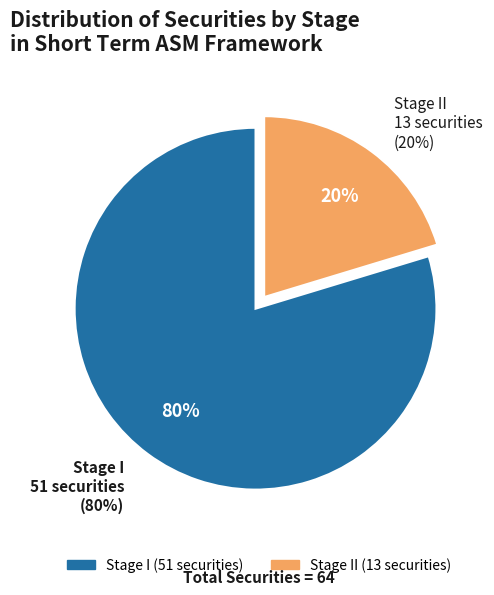

To the nearest percent, what portion does Stage I represent?

80%